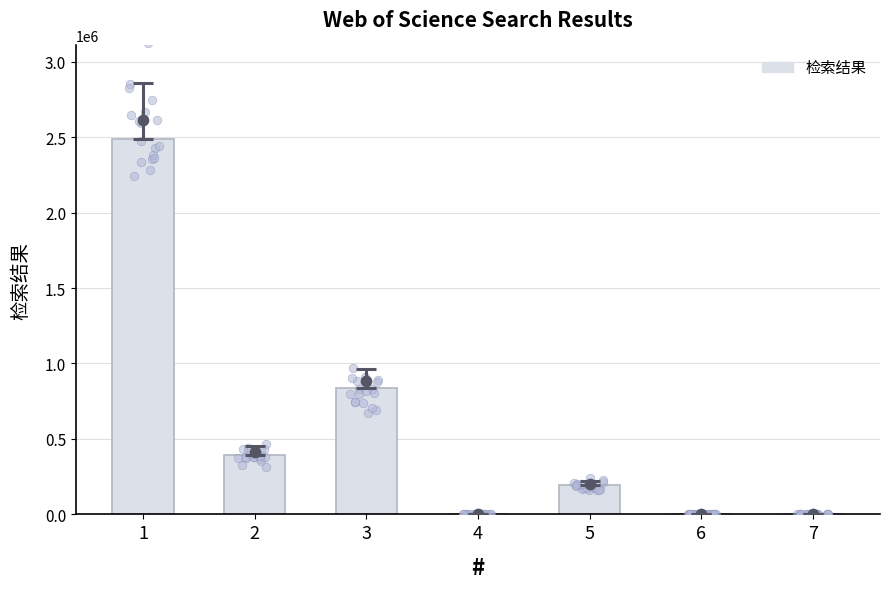

Between 6 and 2, which is larger?

2